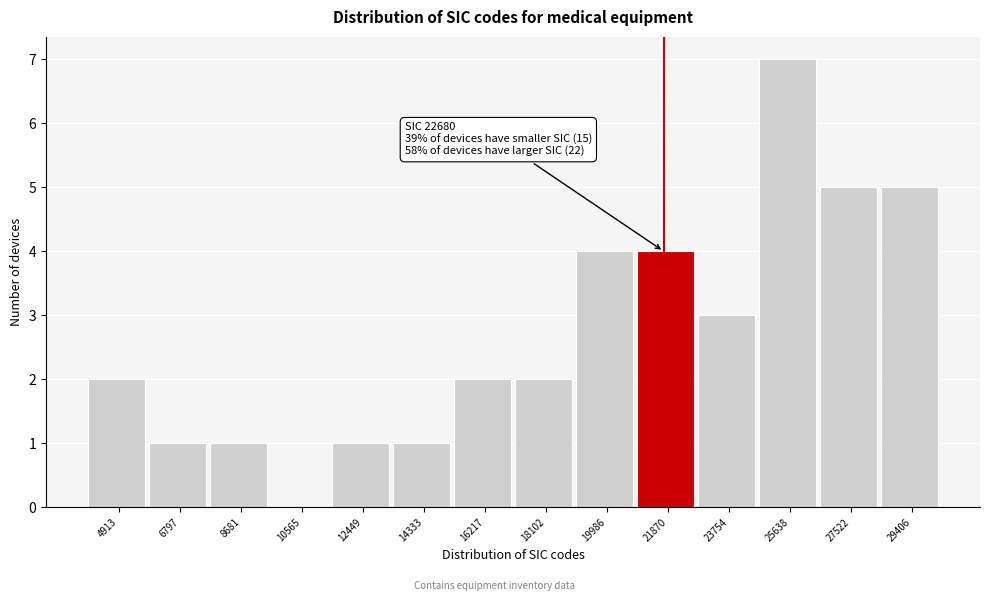

Reading left to right, extract all data points from this chart.

4913=2	6797=1	8681=1	10565=0	12449=1	14333=1	16217=2	18102=2	19986=4	21870=4	23754=3	25638=7	27522=5	29406=5